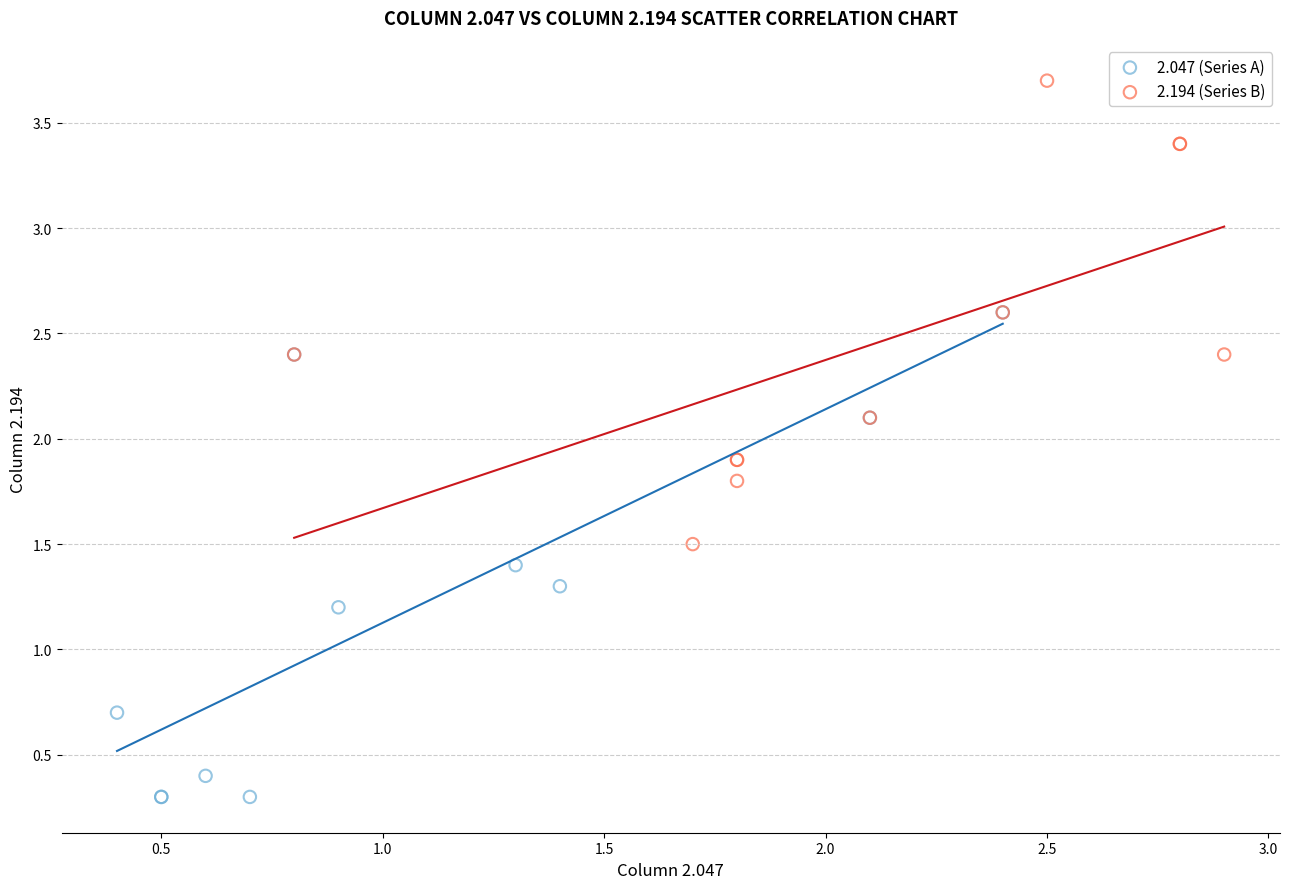

Which series reaches the maximum Y coordinate?

2.194 (Series B)